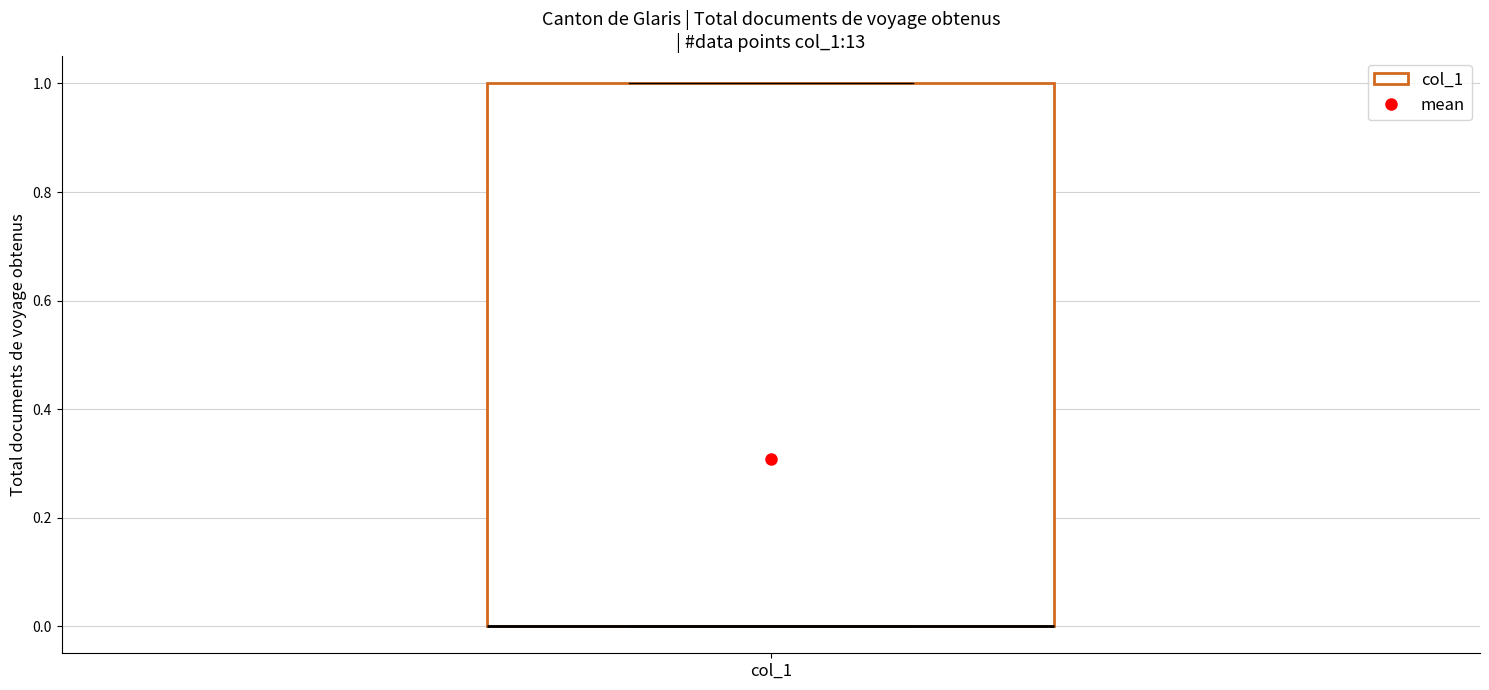

Transcribe this box plot: give where the median line is, the range the box spans, and where the two whiskers end, as read against the y-axis. The values are not printed on the chart, so give them approximately, as read against the axis.

median 0 (drawn on the box's lower edge), box 0 to 1, whiskers 0 to 1